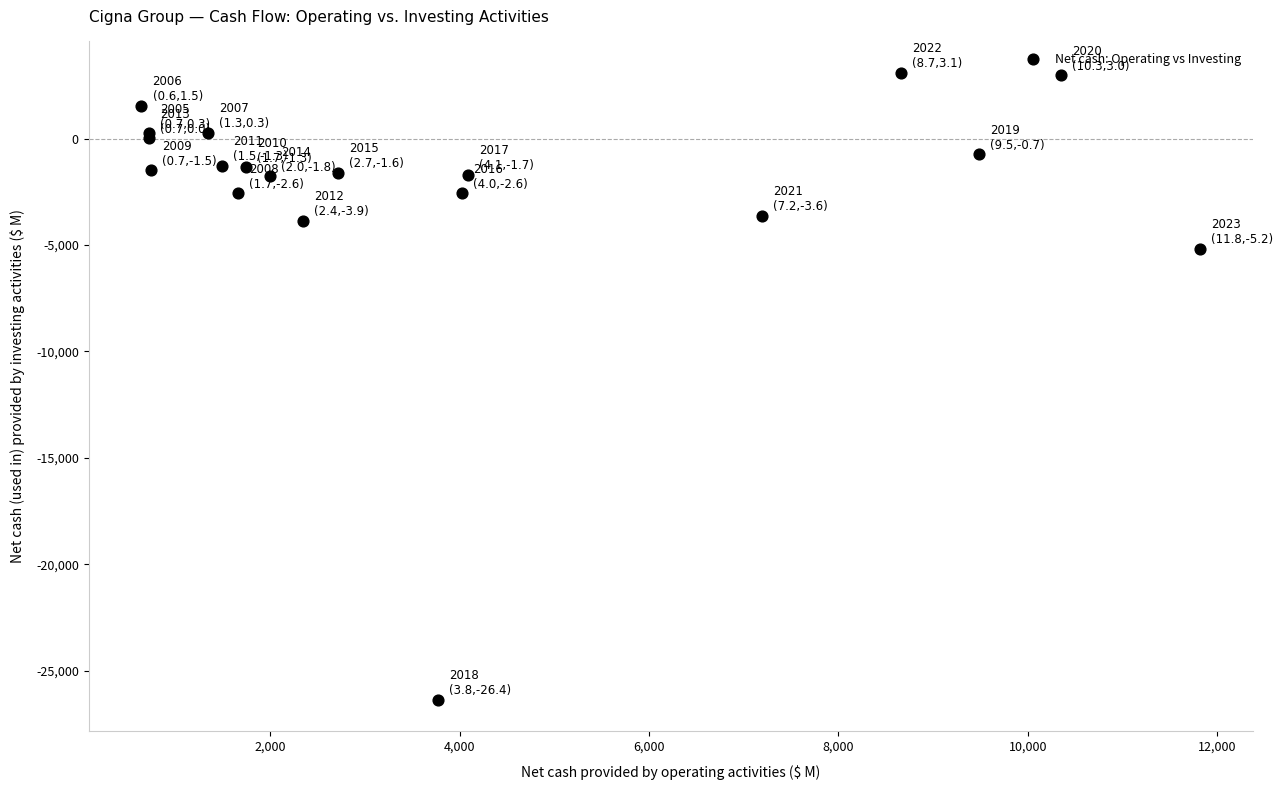

What Y value in the scatter plot is closest to -11640?

-5174